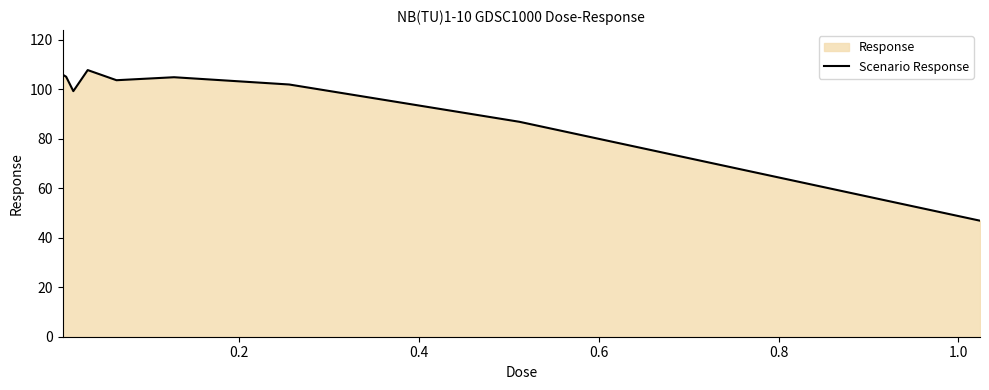

What is the smallest value displayed?

46.9